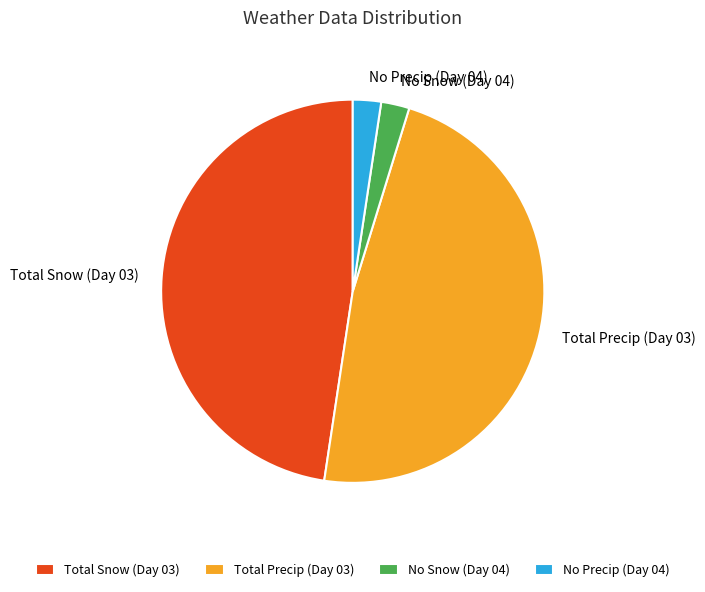

Approximately how many times larger is the value at Total Precip (Day 03) compared to No Snow (Day 04)?

20.0